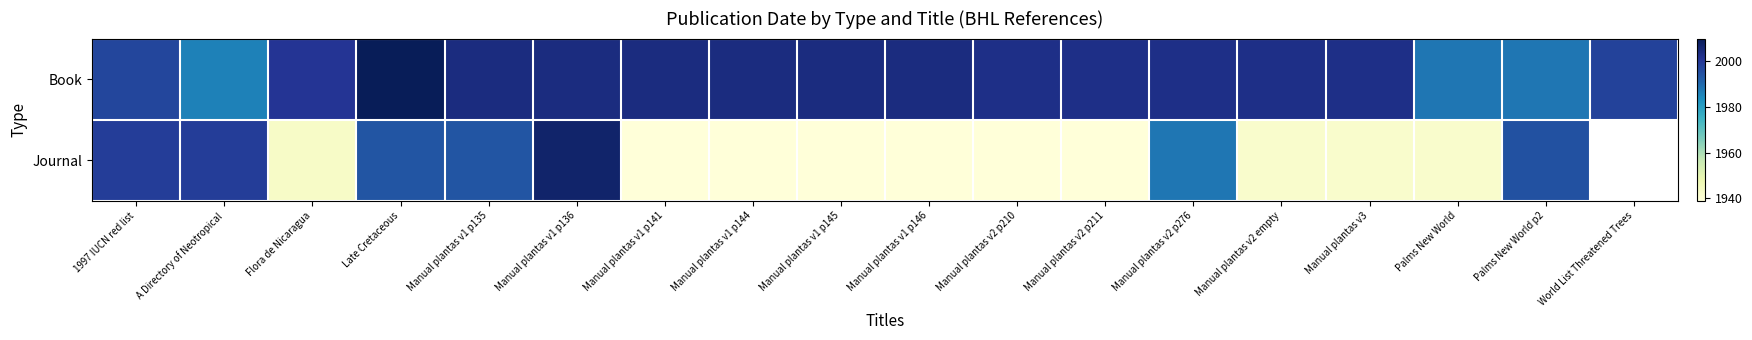

The value of Book at Palms New World is 1213.1. True or false?

False